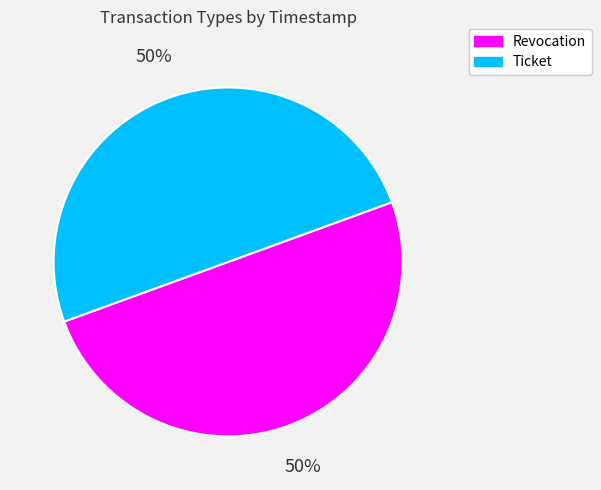

To the nearest percent, what portion does Ticket represent?

50%